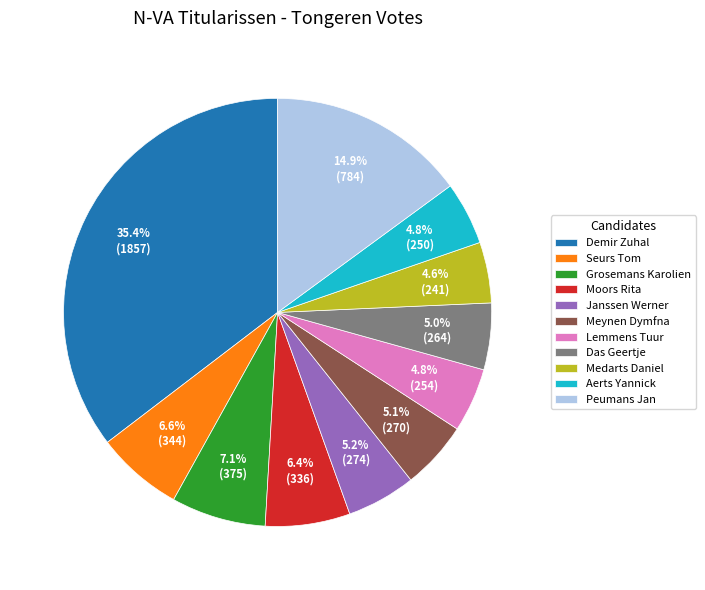

Is Seurs Tom the majority of the pie?

No